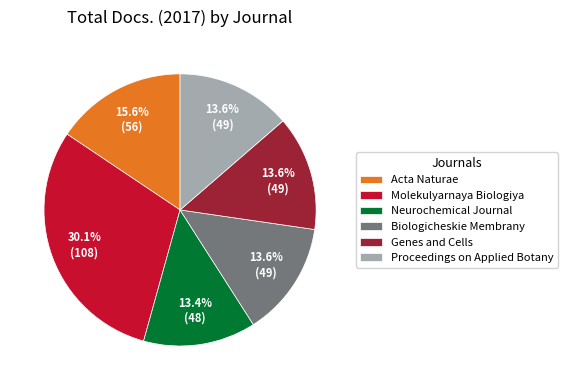

What percentage is the Biologicheskie Membrany slice, to the nearest percent?

14%